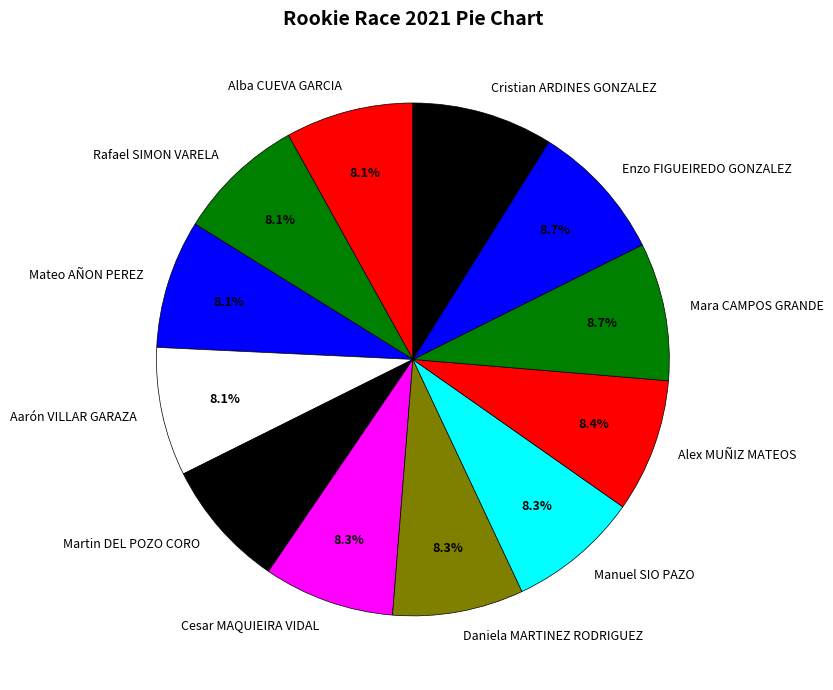

How many slices are in this pie chart?

12